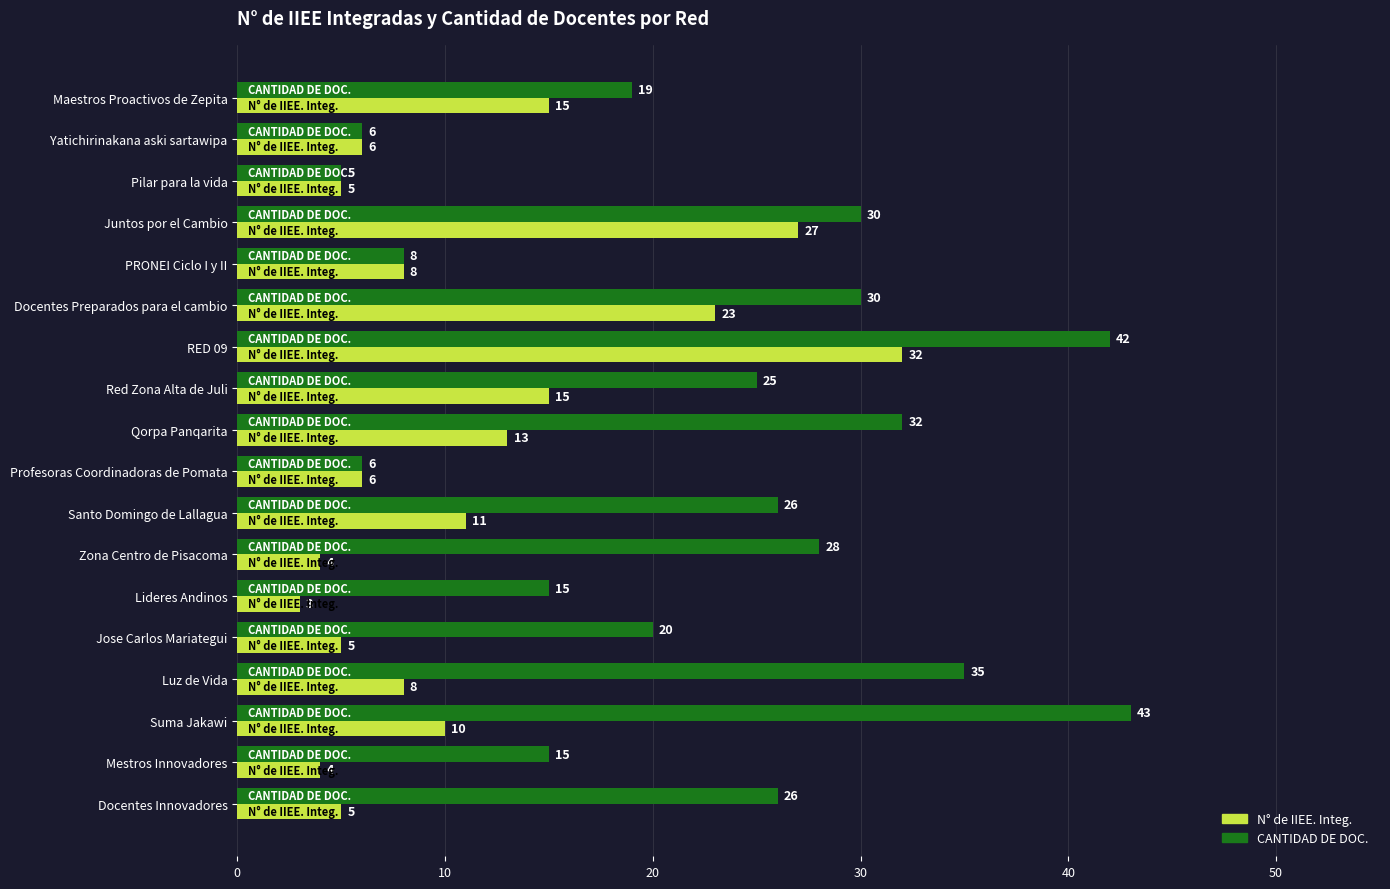

What is the lowest value of the N° de IIEE. Integ. series?

3